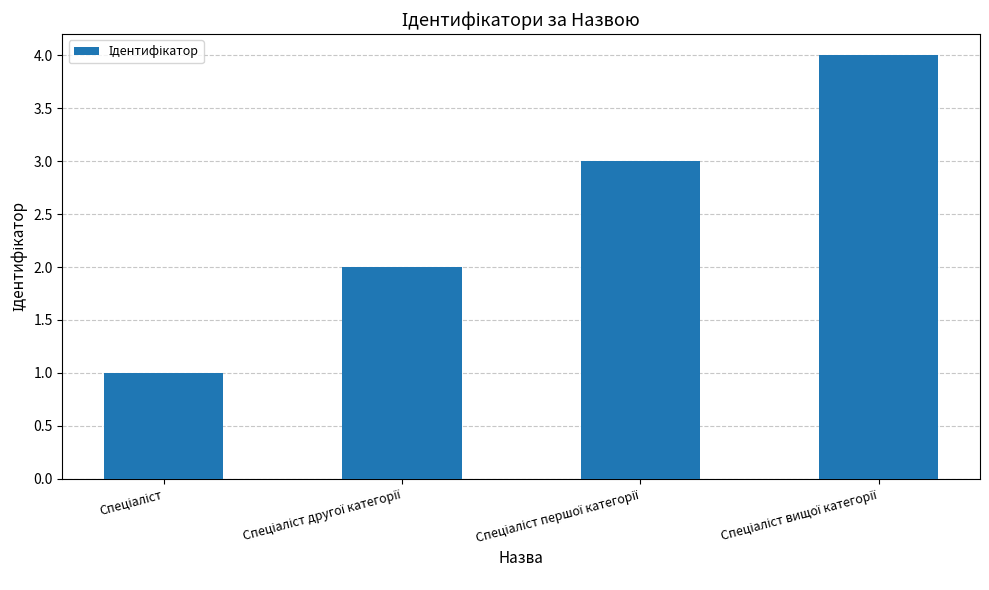

What is the maximum value shown in the chart?

4